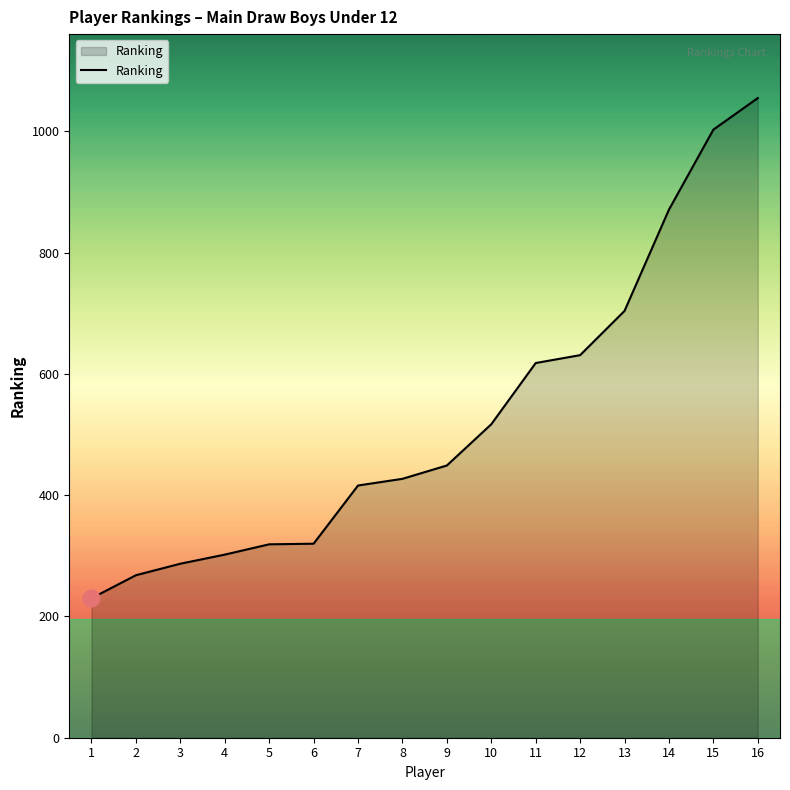

What value does the data have at 14, to the nearest 10?

870